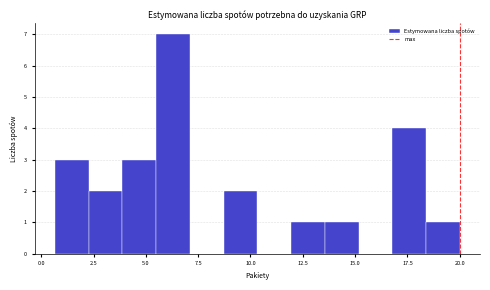

Read against the x-axis, roughly where is the centre of the tallest bar?

6.5